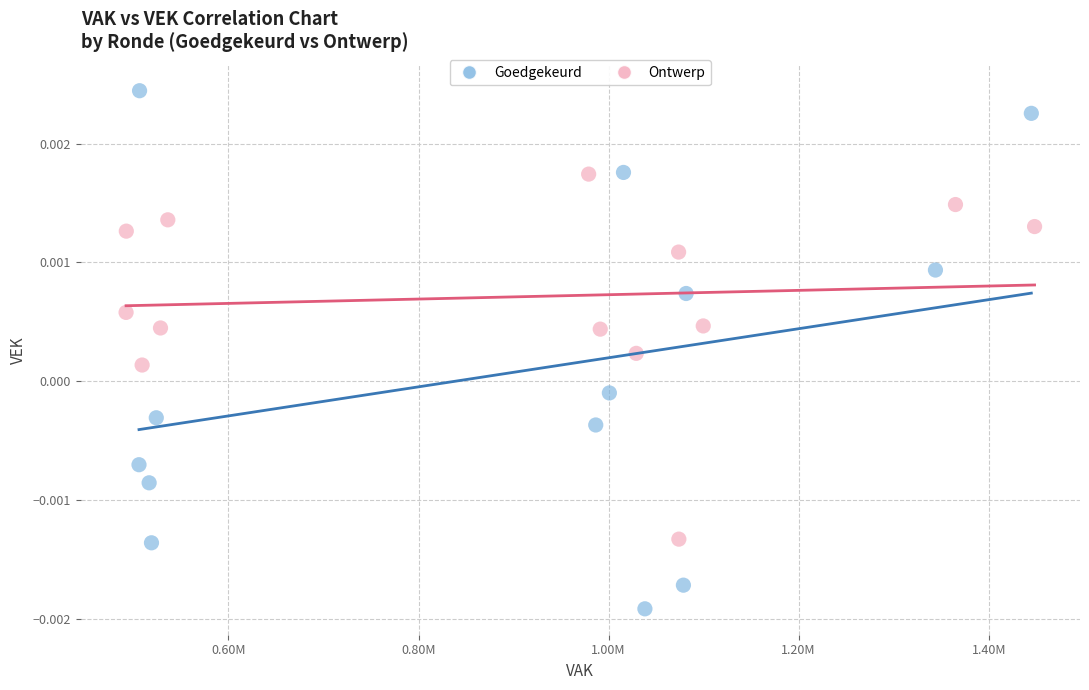

Which series has the widest spread of Y values?

Goedgekeurd